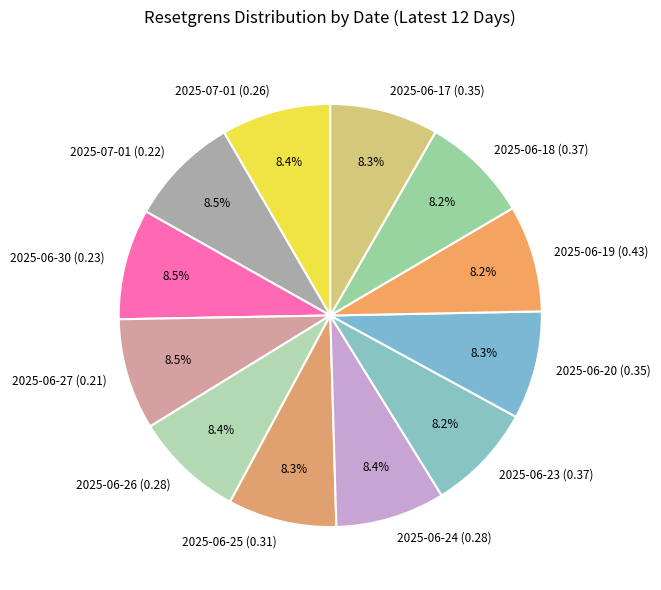

Is there a majority slice in this chart?

No